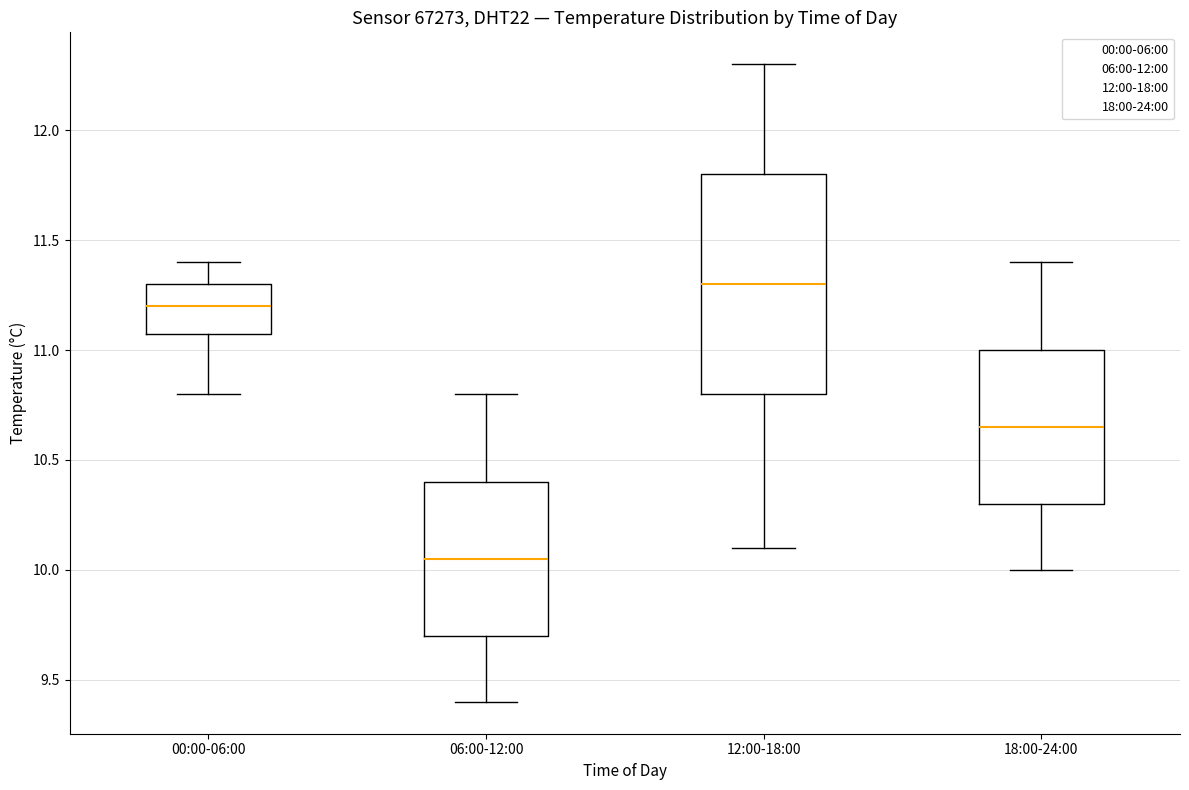

Where does the lower whisker of the box for 00:00-06:00 end on the y-axis? The values are not printed on the chart, so give them approximately, as read against the axis.

10.80